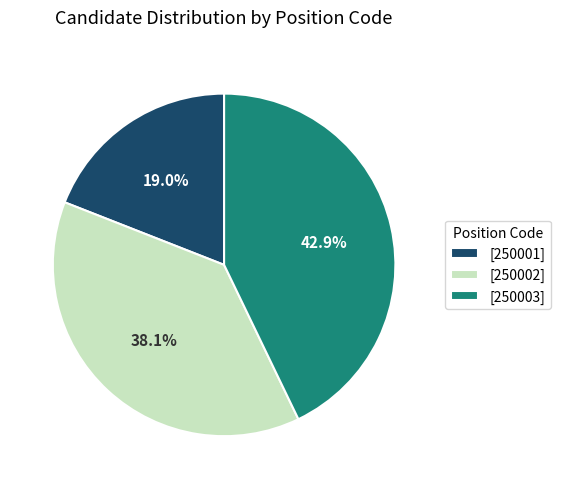

Is there a majority slice in this chart?

No